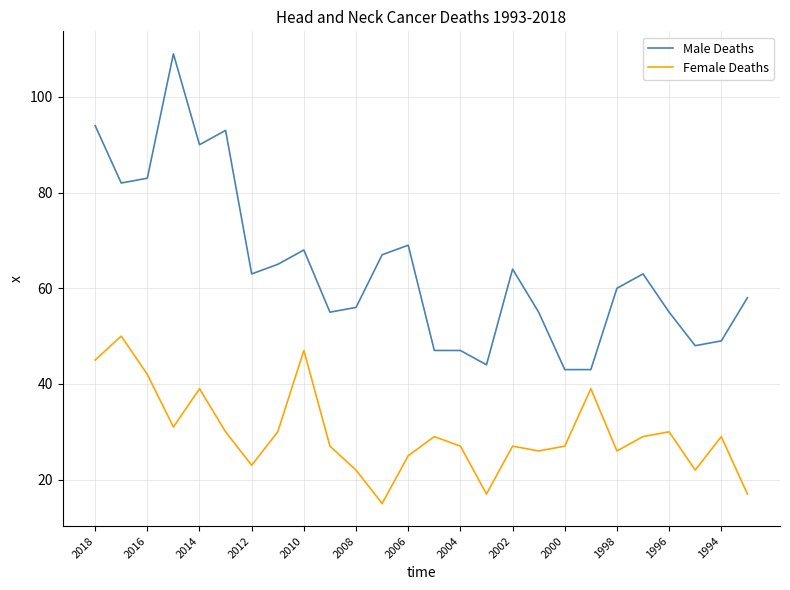

Which series has the largest range (max minus min)?

Male Deaths